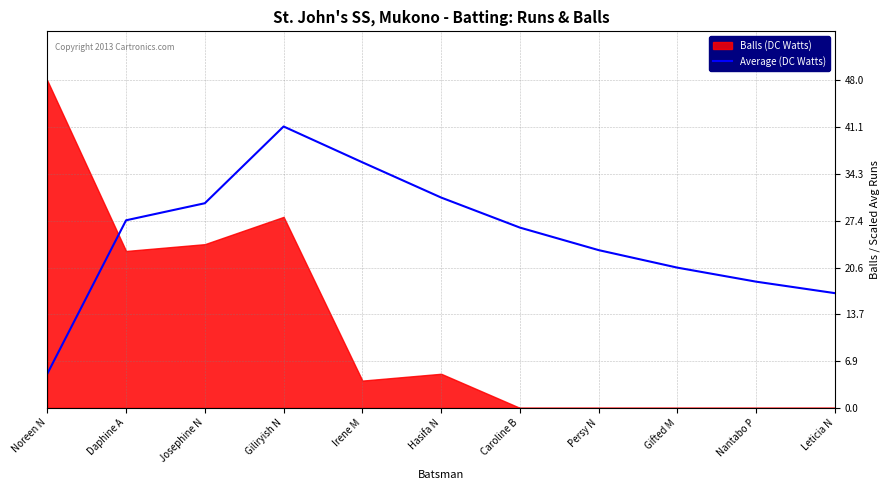

What is the difference between the maximum and second lowest values?

24.4